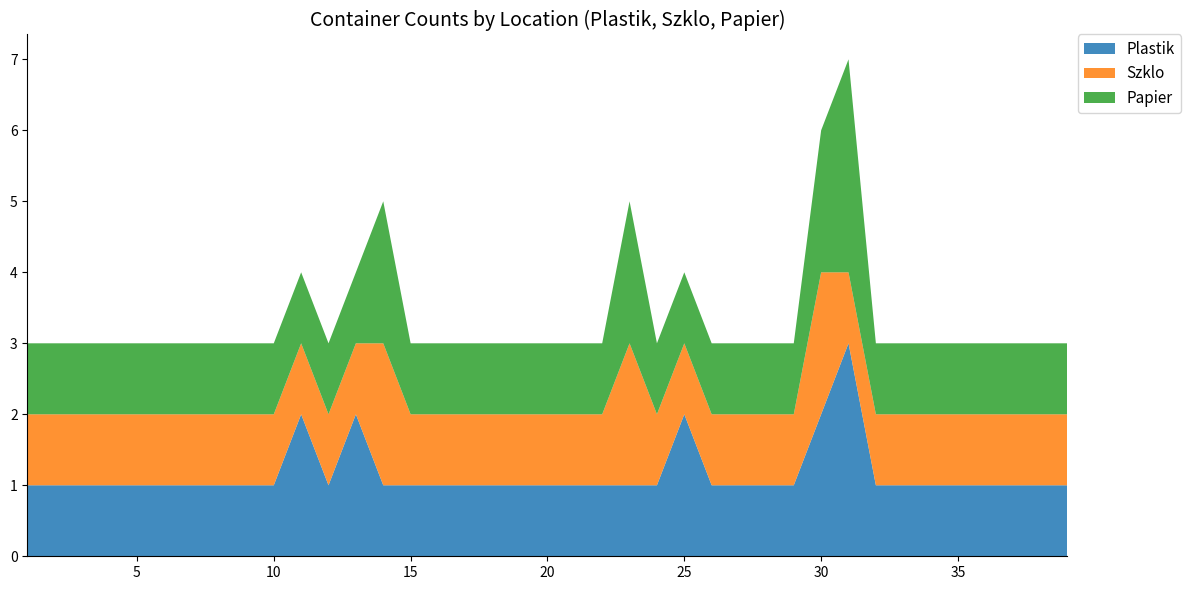

Reading left to right, transcribe all the data shown in this chart.

Plastik: 1	1	1	1	1	1	1	1	1	1	2	1	2	1	1	1	1	1	1	1	1	1	1	1	2	1	1	1	1	2	3	1	1	1	1	1	1	1	1
Szklo: 1	1	1	1	1	1	1	1	1	1	1	1	1	2	1	1	1	1	1	1	1	1	2	1	1	1	1	1	1	2	1	1	1	1	1	1	1	1	1
Papier: 1	1	1	1	1	1	1	1	1	1	1	1	1	2	1	1	1	1	1	1	1	1	2	1	1	1	1	1	1	2	3	1	1	1	1	1	1	1	1